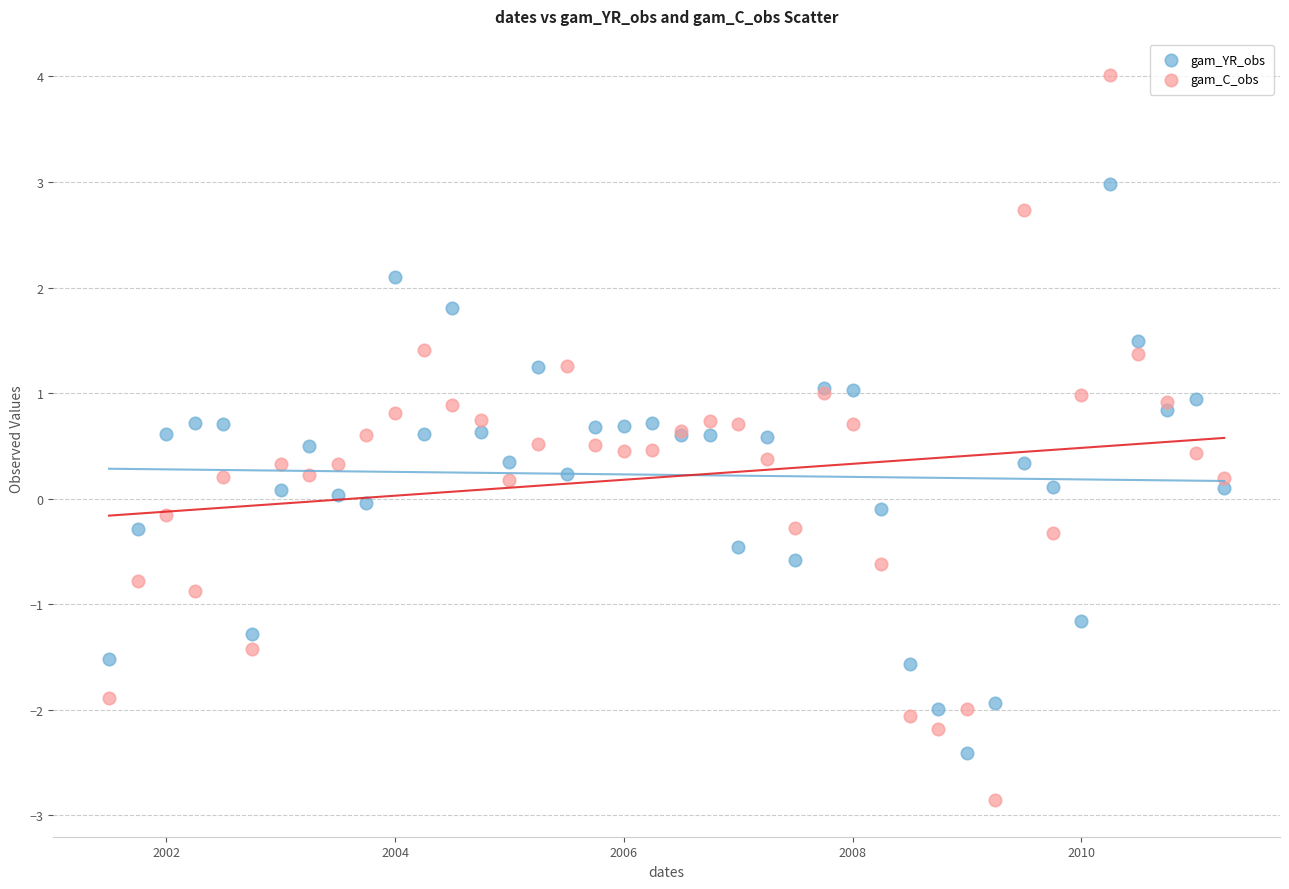

What is the X range (max minus min) for the scatter plot?

9.8